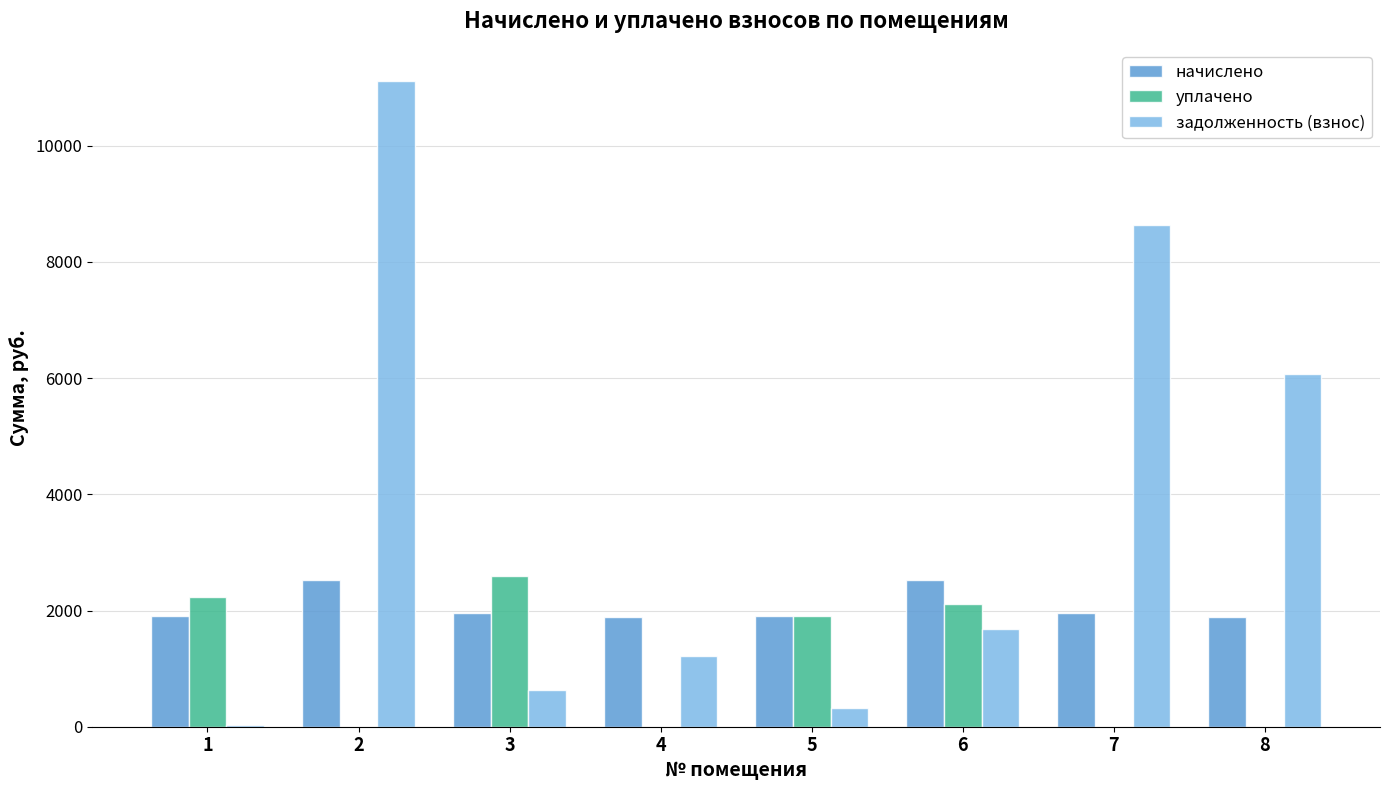

What value does the уплачено series have at 5?

1899.3